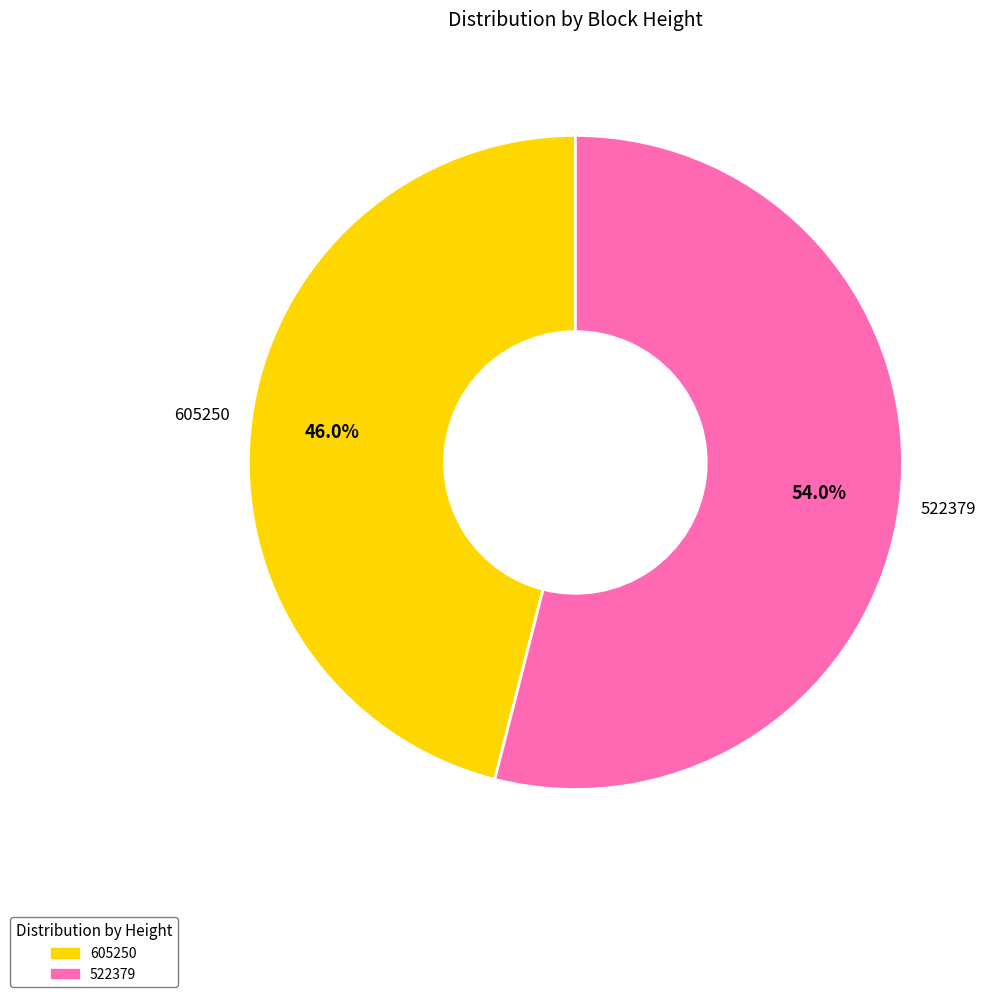

True or false: 605250 accounts for 41% of the total.

False